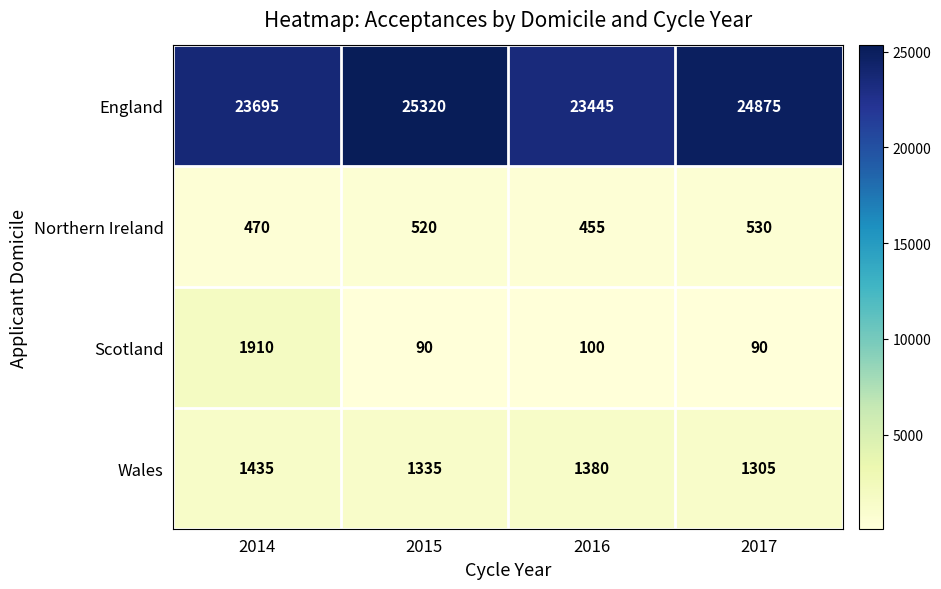

What is the sum of the Northern Ireland values at 2014 and 2016?

925